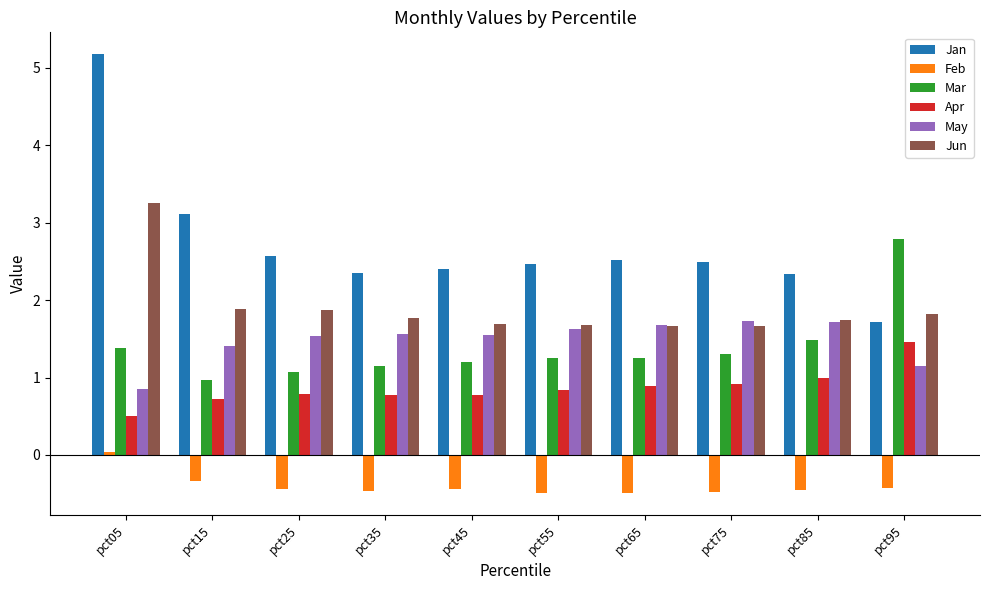

The Feb series shows -0.3 at pct65. True or false?

False